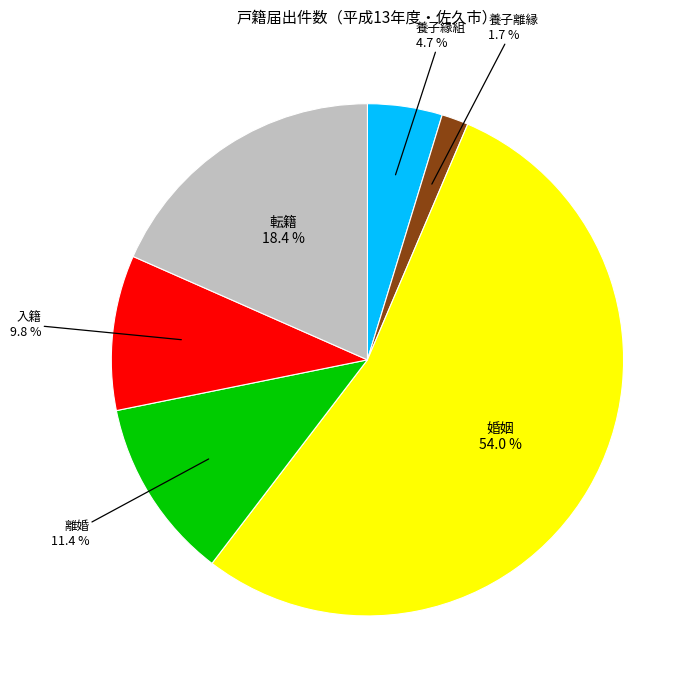

How many segments does this pie chart have?

6